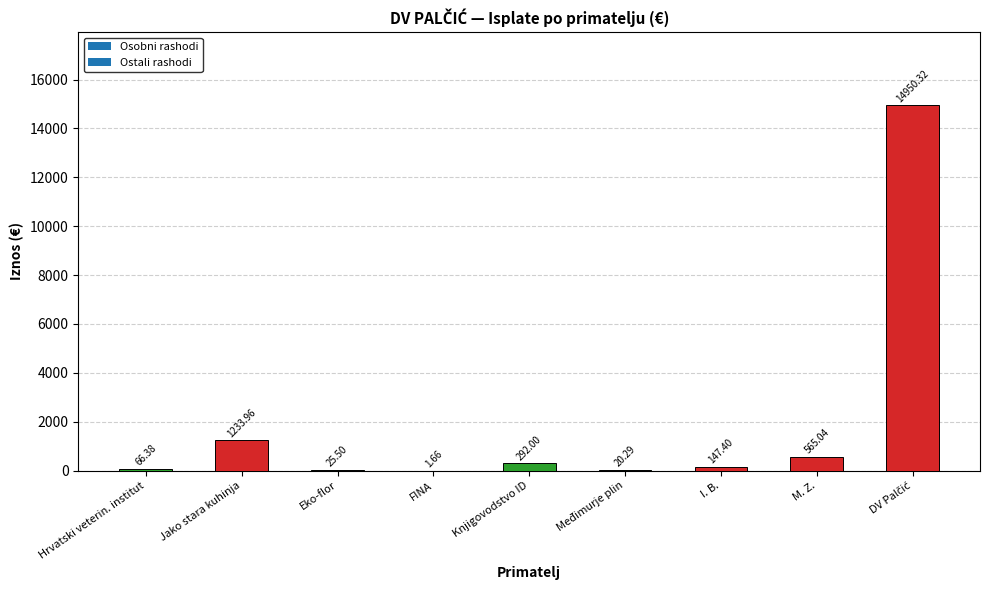

What is the average value?

1922.5